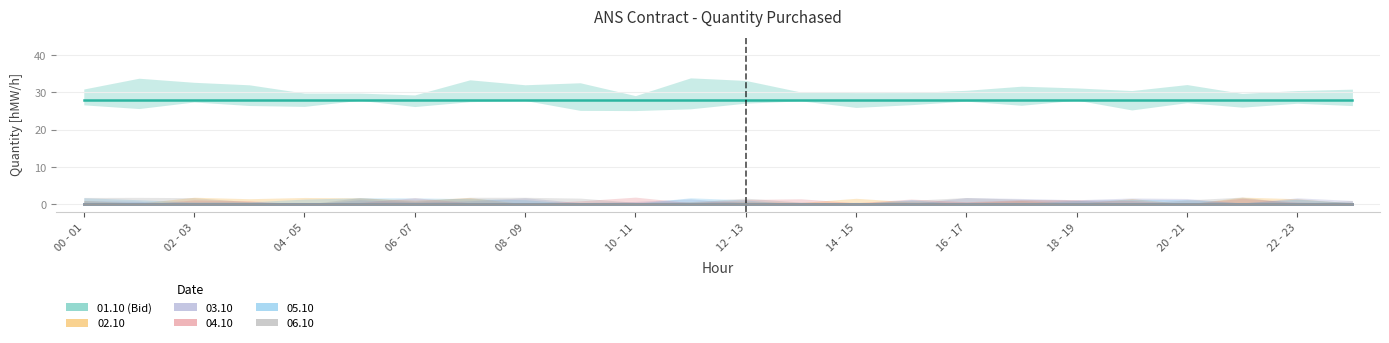

Reading left to right, transcribe all the data shown in this chart.

01.10 (Bid): 28	28	28	28	28	28	28	28	28	28	28	28	28	28	28	28	28	28	28	28	28	28	28	28
02.10: 0	0	0	0	0	0	0	0	0	0	0	0	0	0	0	0	0	0	0	0	0	0	0	0
03.10: 0	0	0	0	0	0	0	0	0	0	0	0	0	0	0	0	0	0	0	0	0	0	0	0
04.10: 0	0	0	0	0	0	0	0	0	0	0	0	0	0	0	0	0	0	0	0	0	0	0	0
05.10: 0	0	0	0	0	0	0	0	0	0	0	0	0	0	0	0	0	0	0	0	0	0	0	0
06.10: 0	0	0	0	0	0	0	0	0	0	0	0	0	0	0	0	0	0	0	0	0	0	0	0